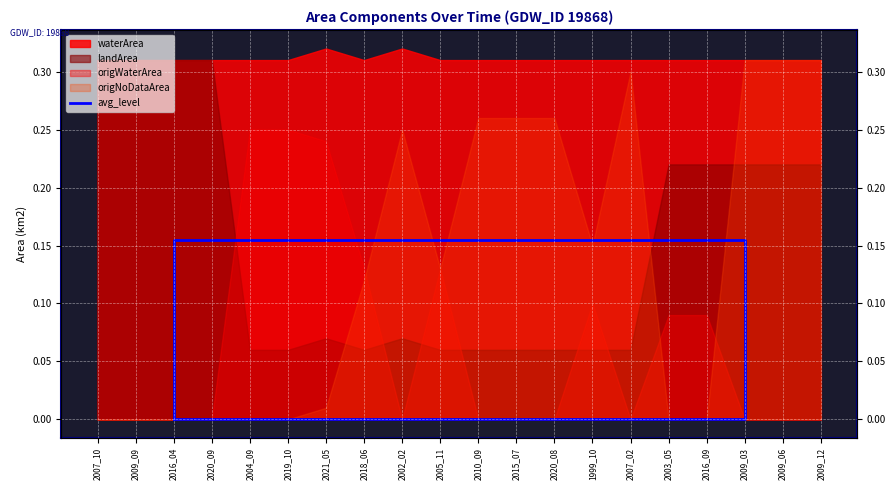

Which has a higher value, 2009_03 or 2016_04?

2009_03